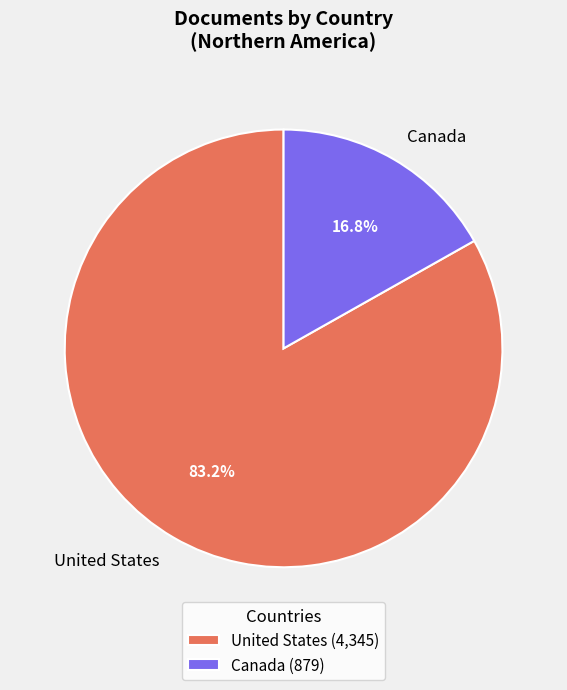

Which has a higher value, Canada or United States?

United States